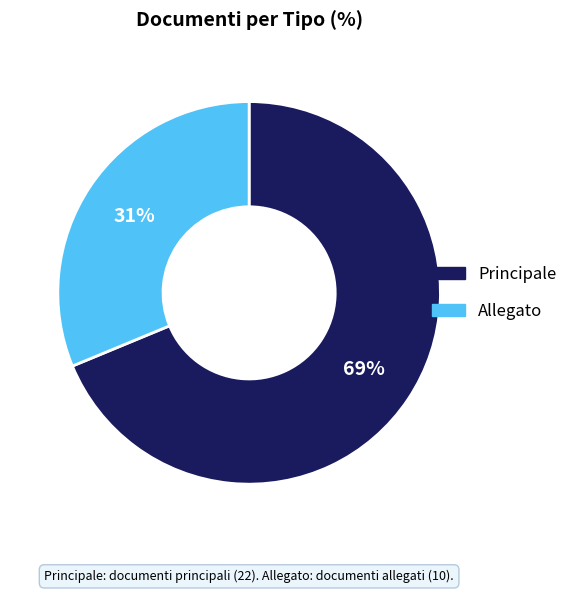

Does Allegato represent more than half of the total?

No